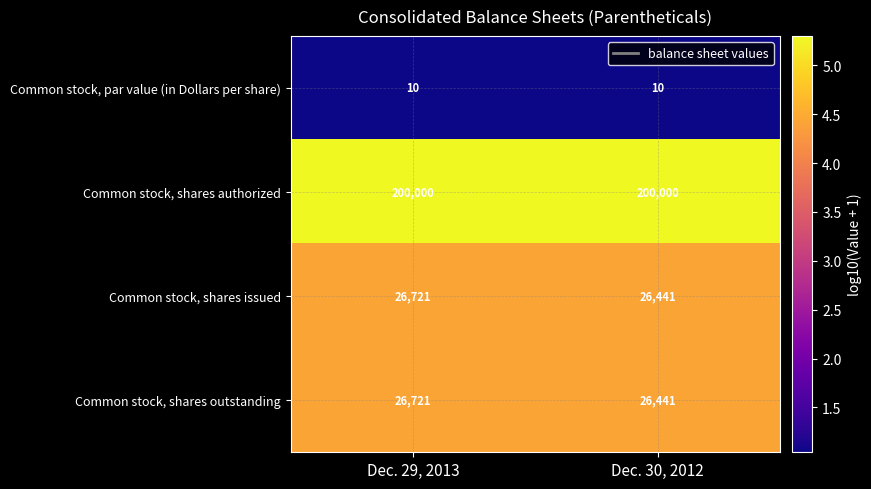

What is the total value across all series at Dec. 29, 2013?

253452